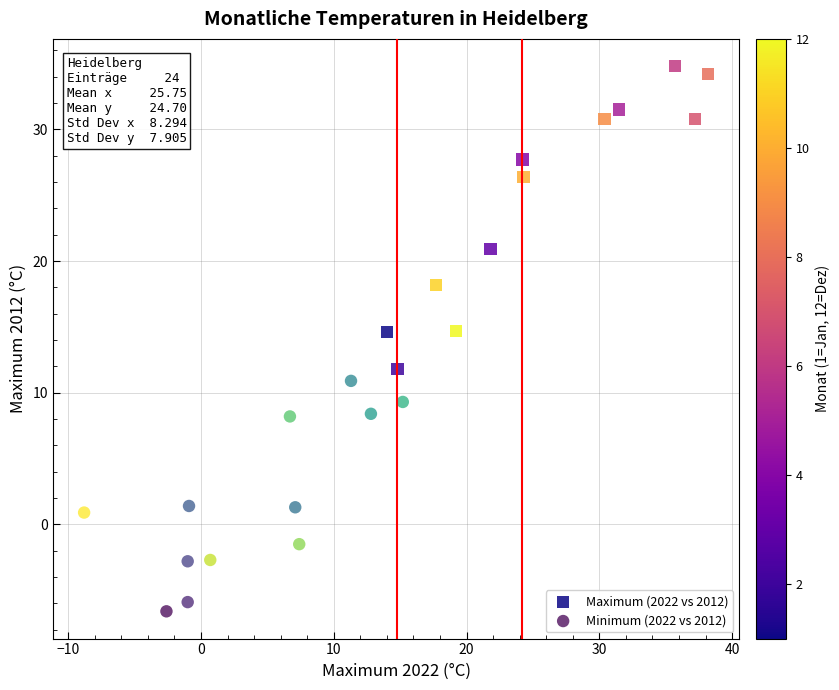

Which series reaches the minimum Y coordinate?

Minimum (2022 vs 2012)